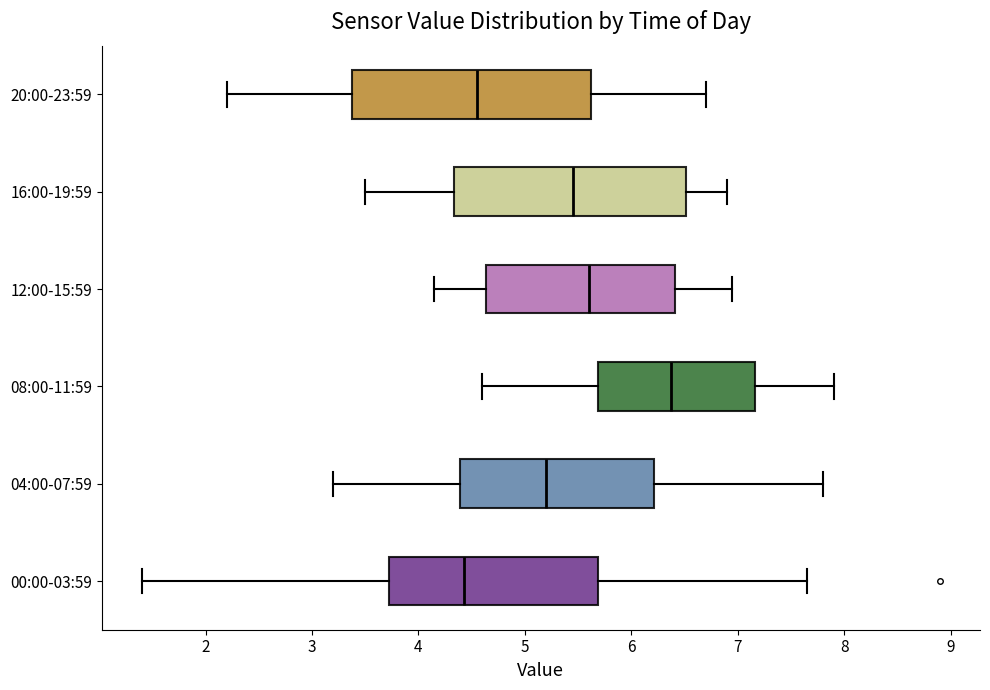

Reading bottom to top, read every box against the x-axis: the position of its median line, the range the box covers, and the ends of its whiskers. The values are not printed on the chart, so give them approximately, as read against the axis.

00:00-03:59: median 4.4, box 3.7 to 5.7, whiskers 1.4 to 7.7
04:00-07:59: median 5.2, box 4.4 to 6.2, whiskers 3.2 to 7.8
08:00-11:59: median 6.4, box 5.7 to 7.2, whiskers 4.6 to 7.9
12:00-15:59: median 5.6, box 4.6 to 6.4, whiskers 4.2 to 7.0
16:00-19:59: median 5.5, box 4.3 to 6.5, whiskers 3.5 to 6.9
20:00-23:59: median 4.6, box 3.4 to 5.6, whiskers 2.2 to 6.7